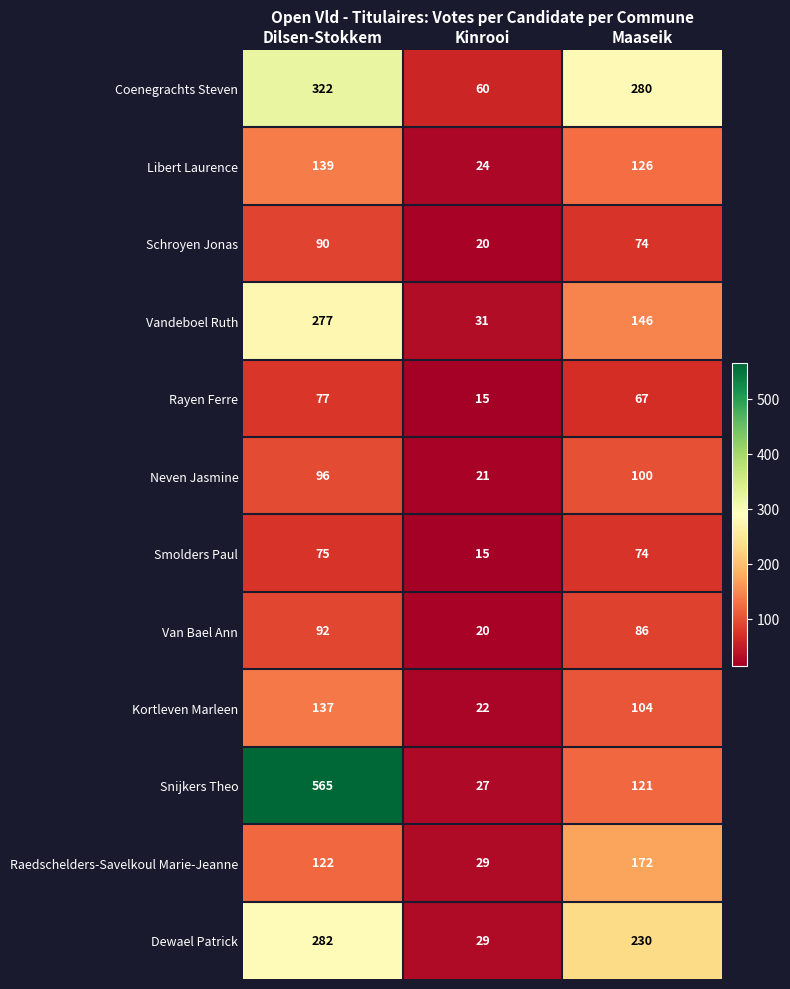

At which category is the sum across all series the highest?

Dilsen-Stokkem